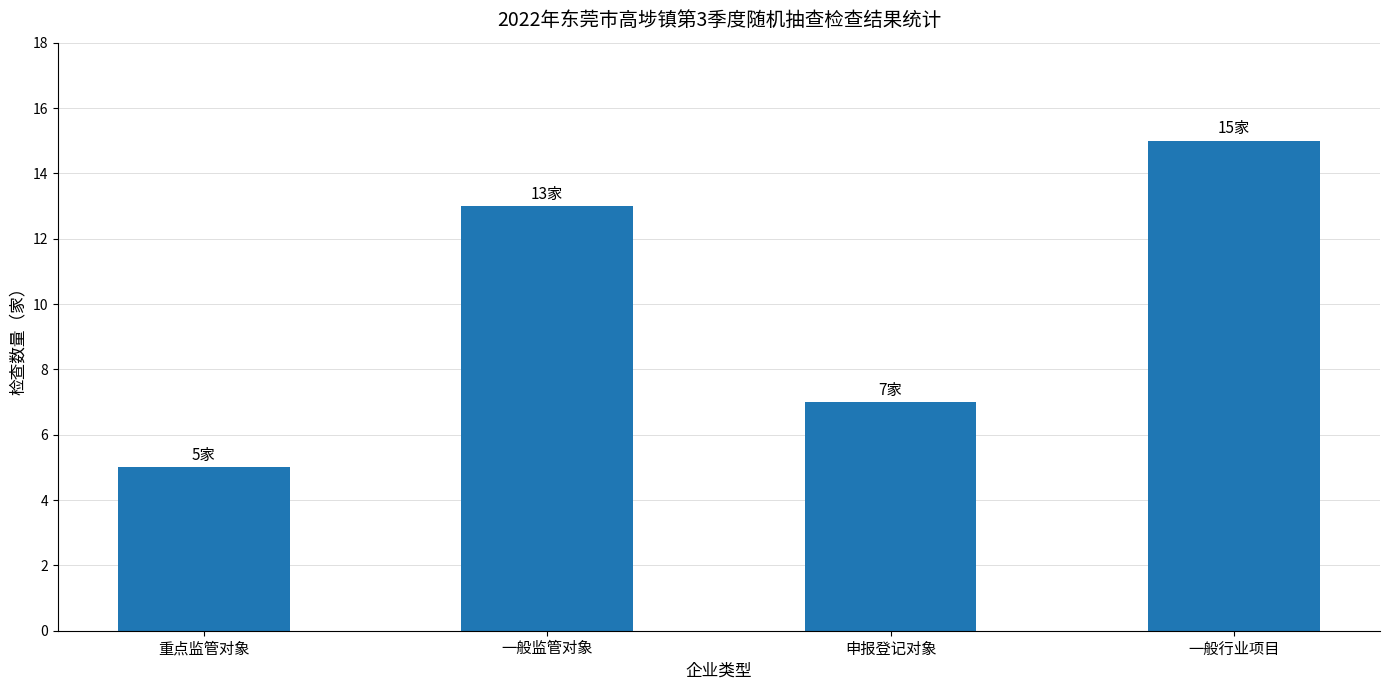

Is it true that the value at 一般行业项目 is 25?

False